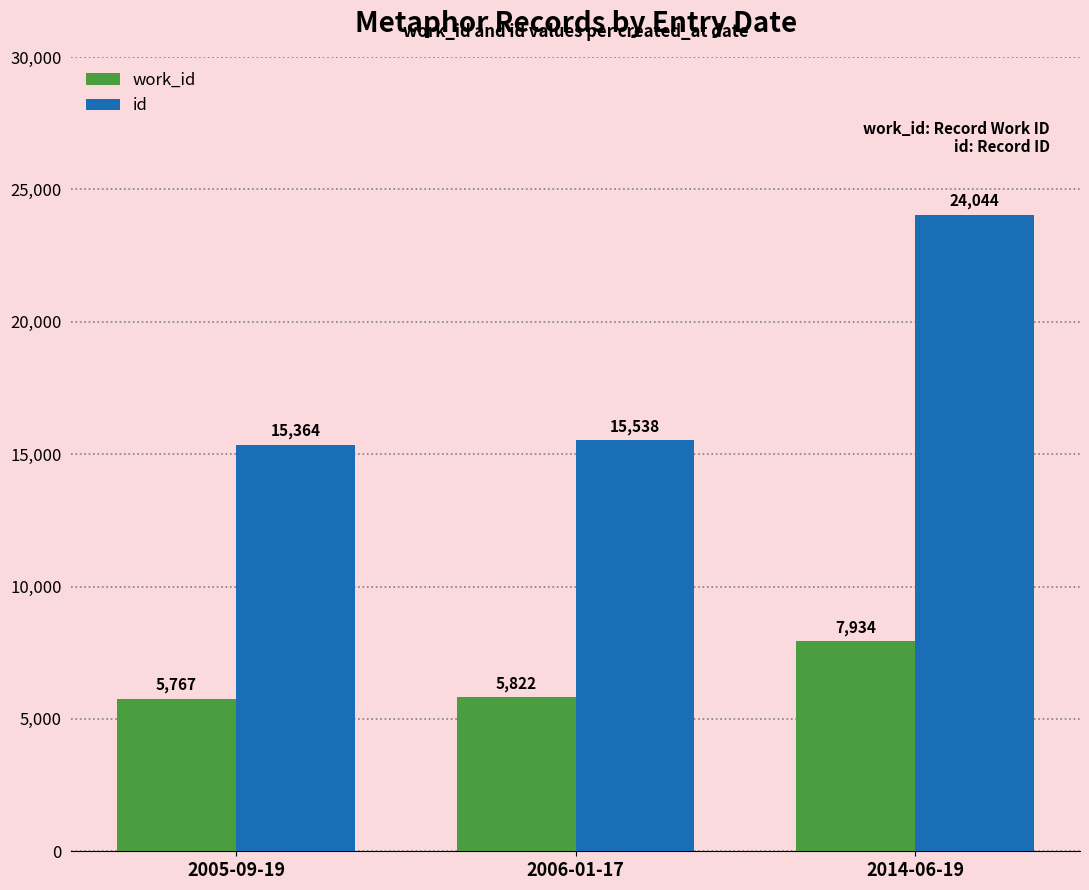

How many data points in id are less than 15538?

1